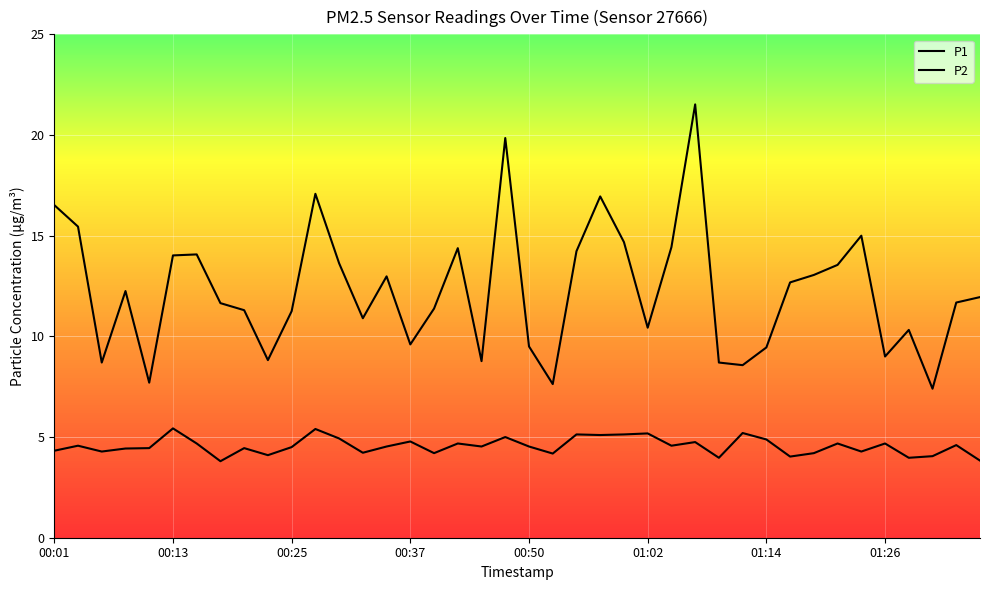

How many interior local valleys does the P2 series have?

13